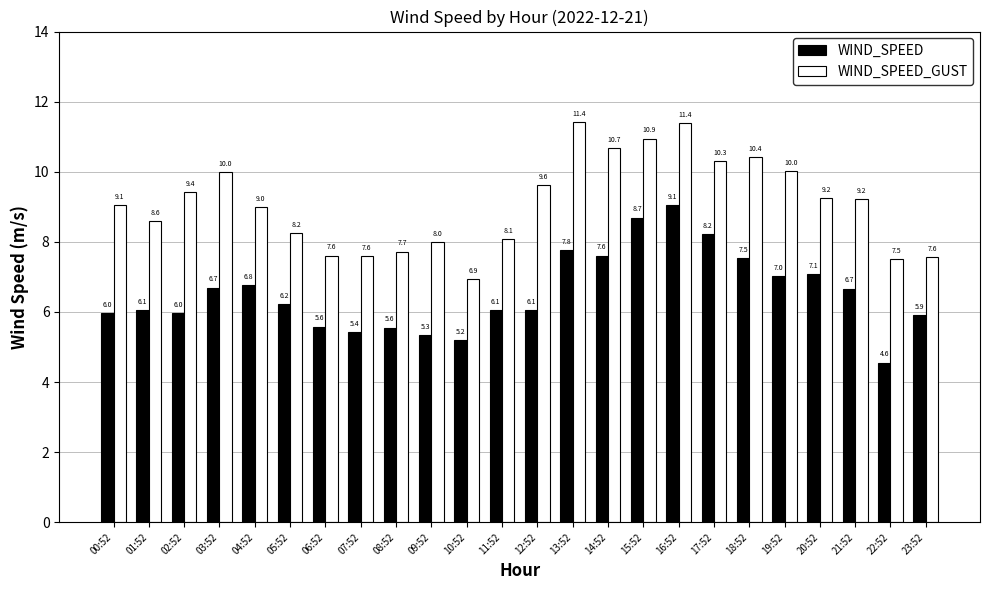

What are all the series names shown in the legend?

WIND_SPEED, WIND_SPEED_GUST